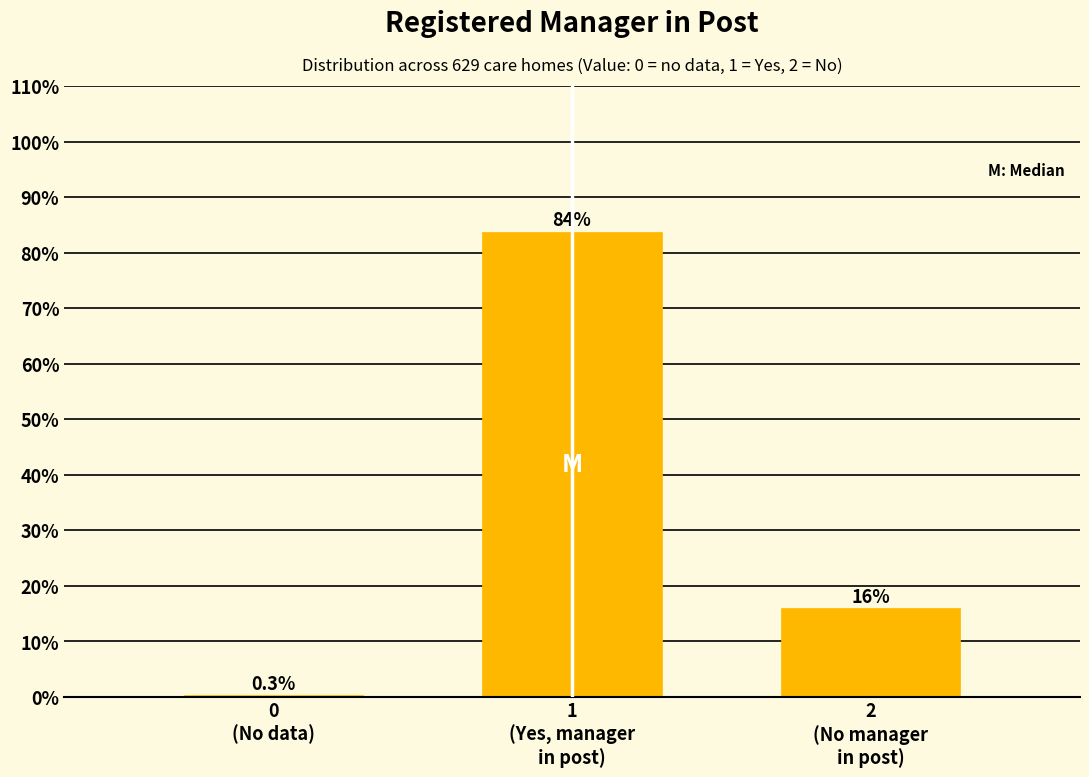

What is the sum of all values?

100.0